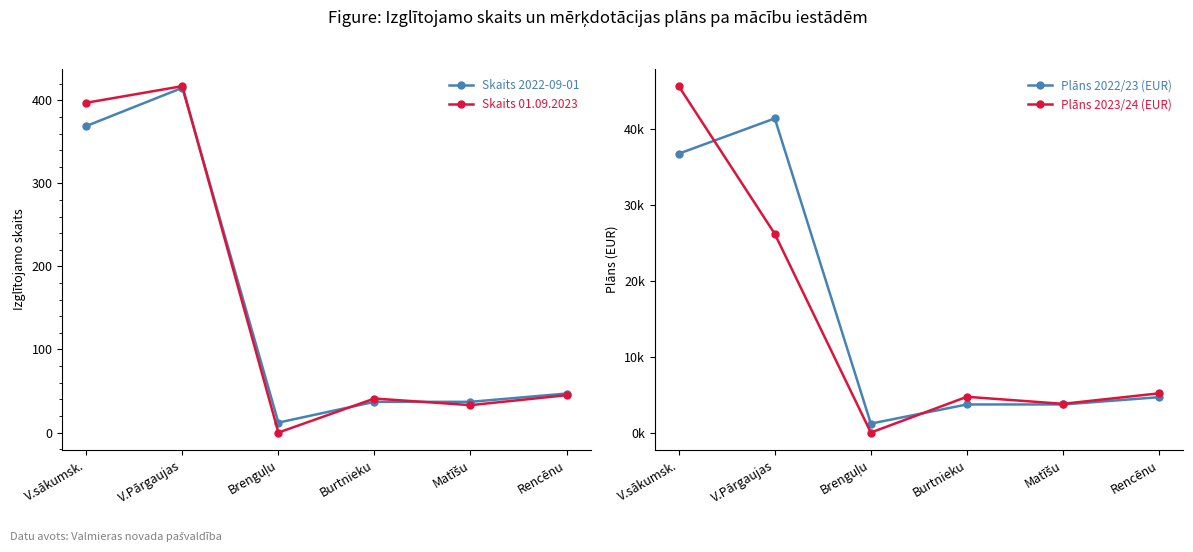

What is the difference between the Skaits 01.09.2023 values at Matīšu and V.Pārgaujas?

384.0